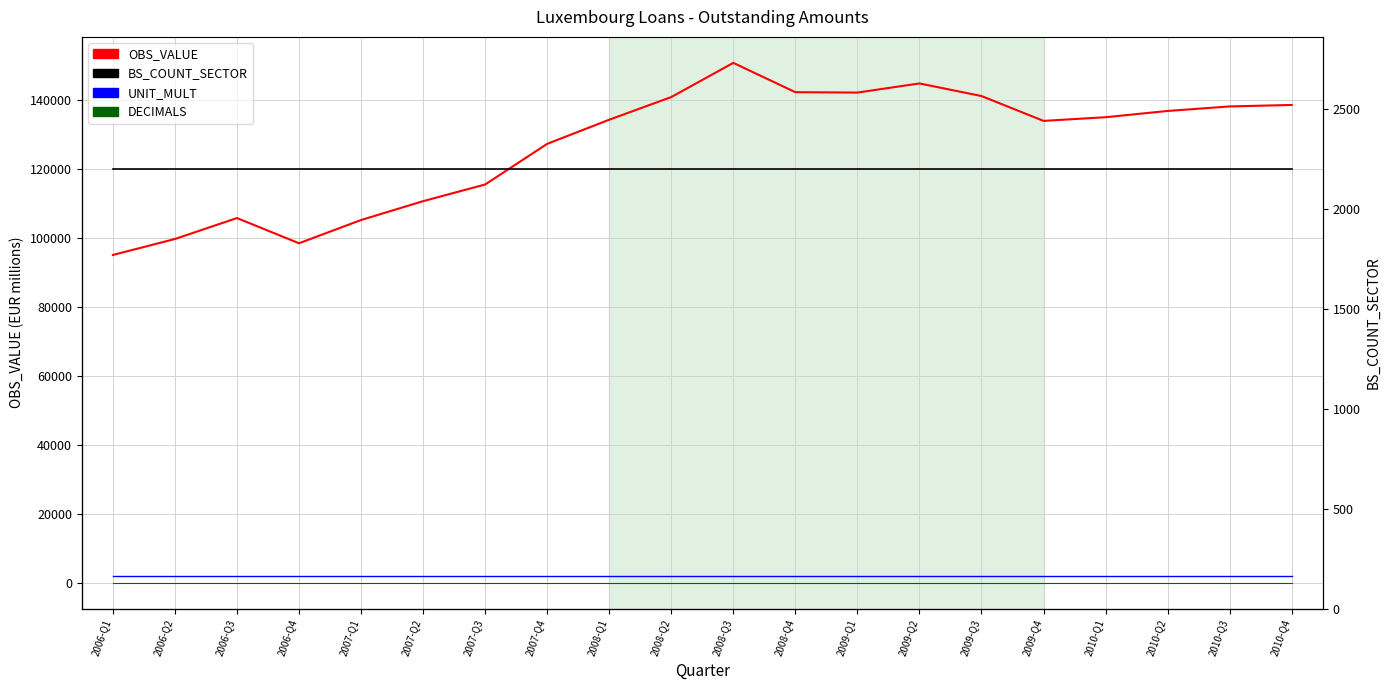

Is it true that UNIT_MULT equals 9 at 2010-Q3?

False